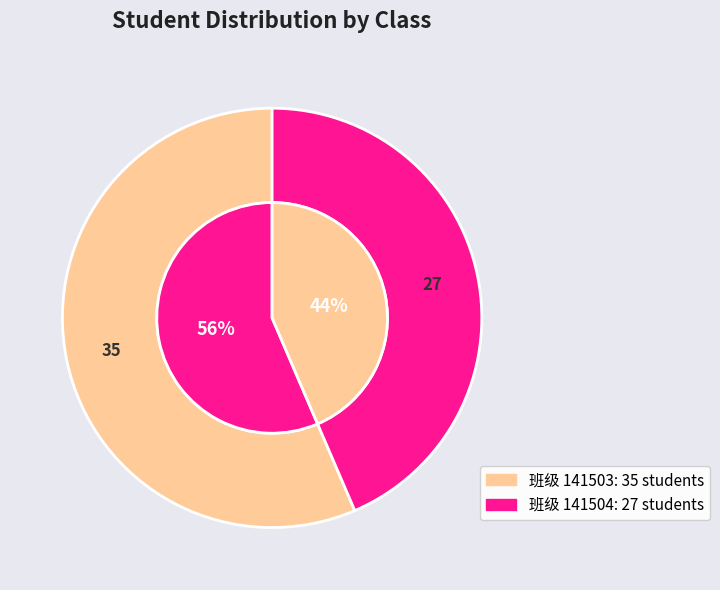

What is the smallest slice in the pie chart?

141504